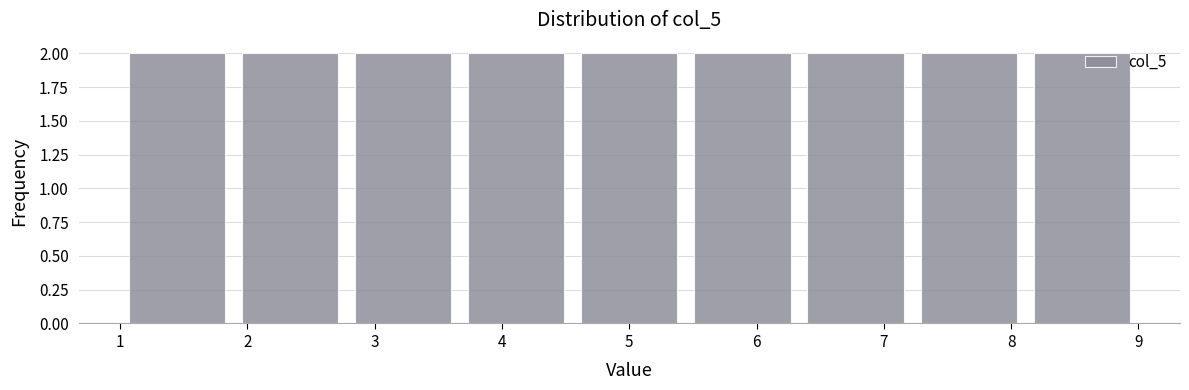

Reading left to right, list every bar in this chart as the range it spans on the x-axis followed by its height. Neither the bar edges nor the heights are printed on the chart, so give them approximately, as read against the axes.

1.0 to 1.9: 2
1.9 to 2.8: 2
2.8 to 3.7: 2
3.7 to 4.6: 2
4.6 to 5.4: 2
5.4 to 6.3: 2
6.3 to 7.2: 2
7.2 to 8.1: 2
8.1 to 9.0: 2